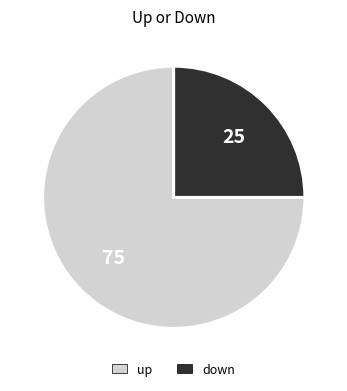

Do up and down together represent more than half of the pie?

Yes